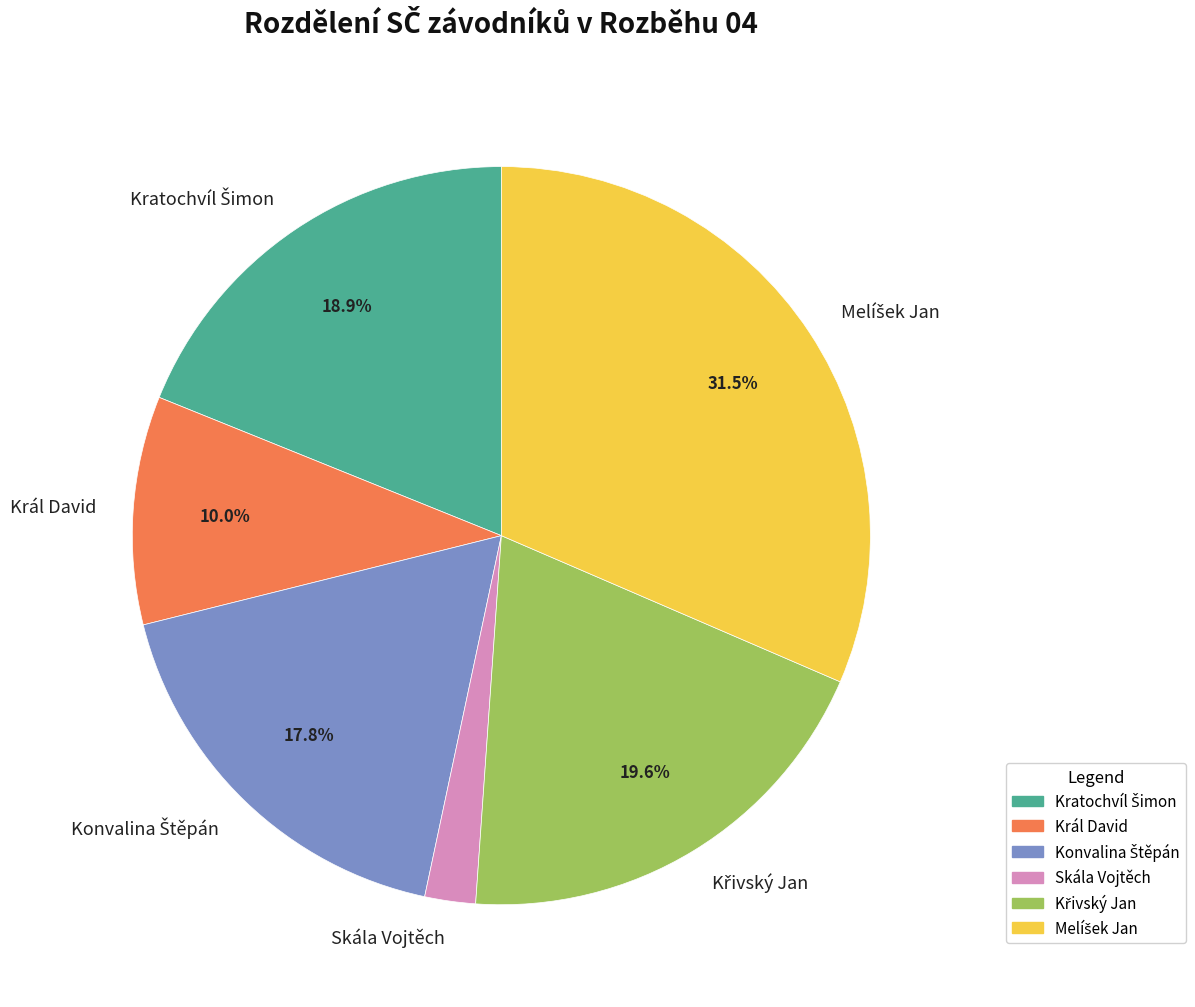

How much of the chart is everything except Král David?

90.0%